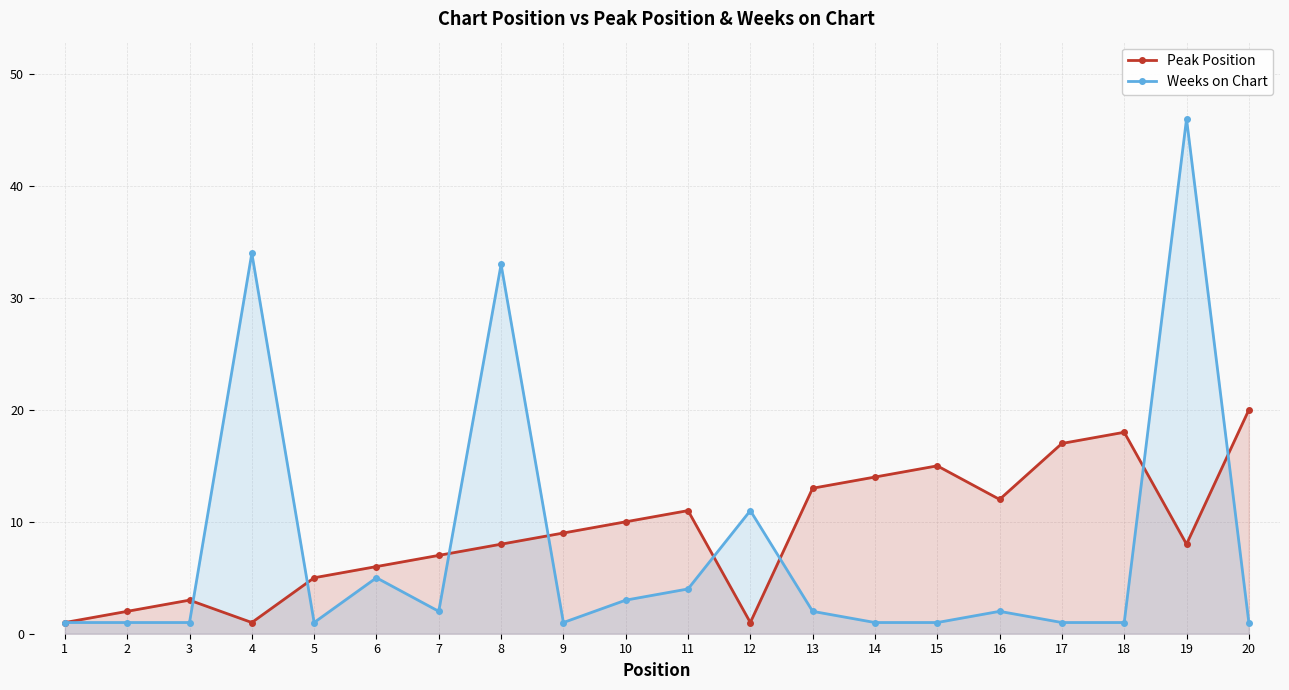

What is the difference between the Peak Position values at 14 and 19?

6